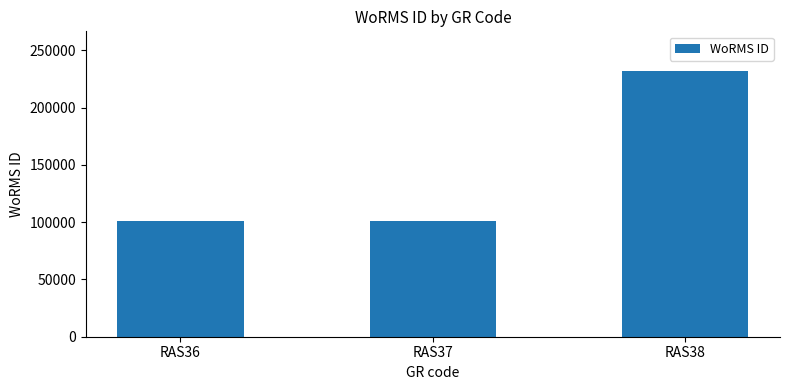

How many bars are there in total?

3